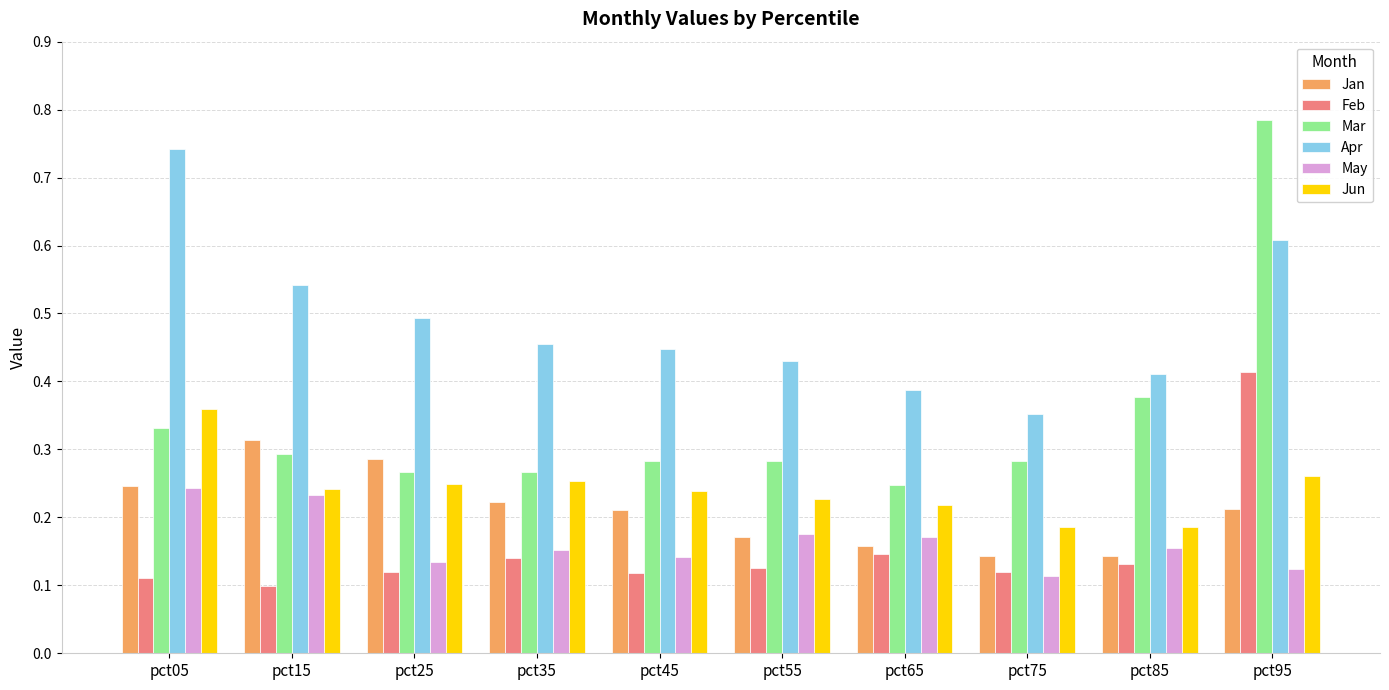

Which label corresponds to the largest value in the chart?

pct95